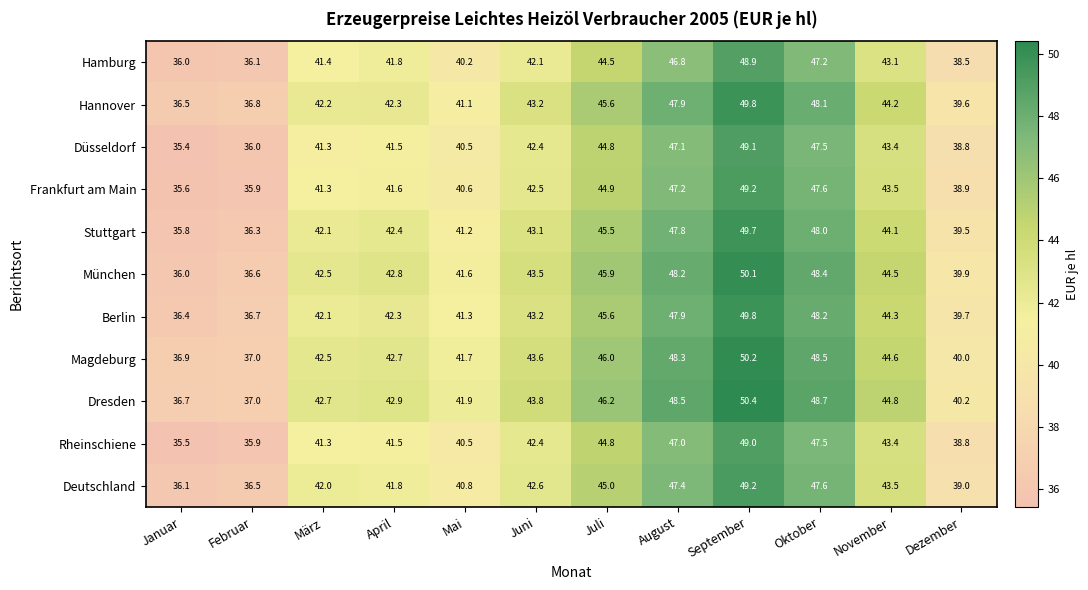

Which category has the lowest value in the Magdeburg series?

Januar